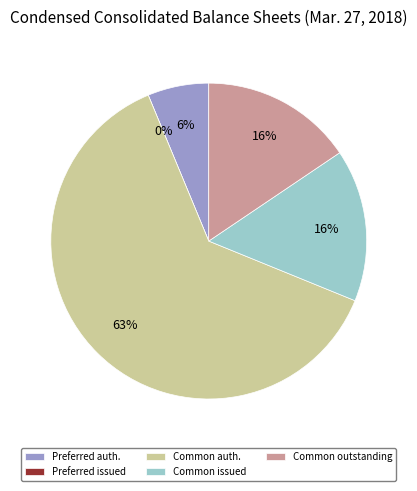

Does any single category account for the majority?

Yes